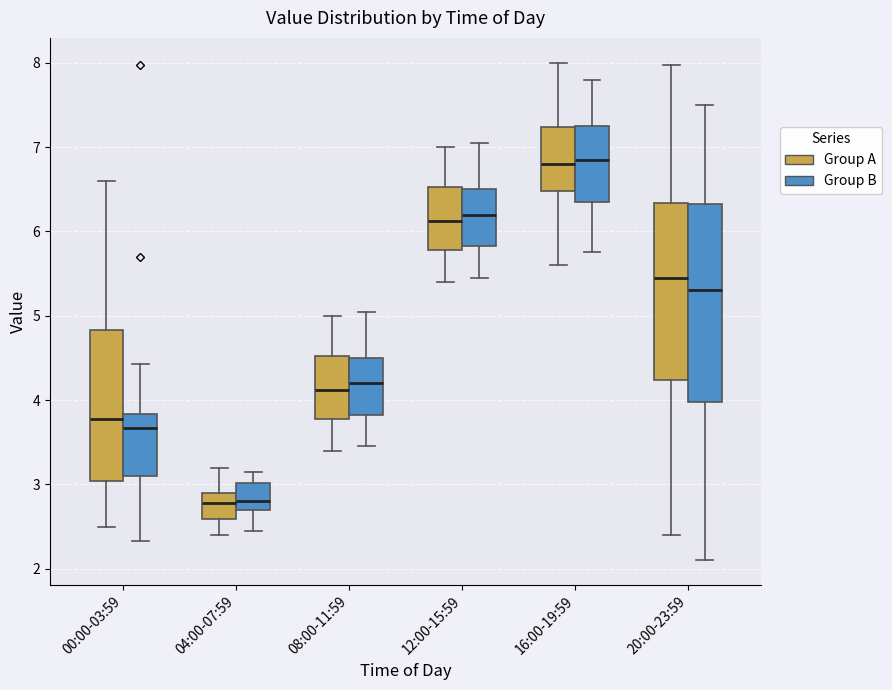

Comparing the boxes themselves (not the whiskers), which one is the tallest?

20:00-23:59 (Group B)